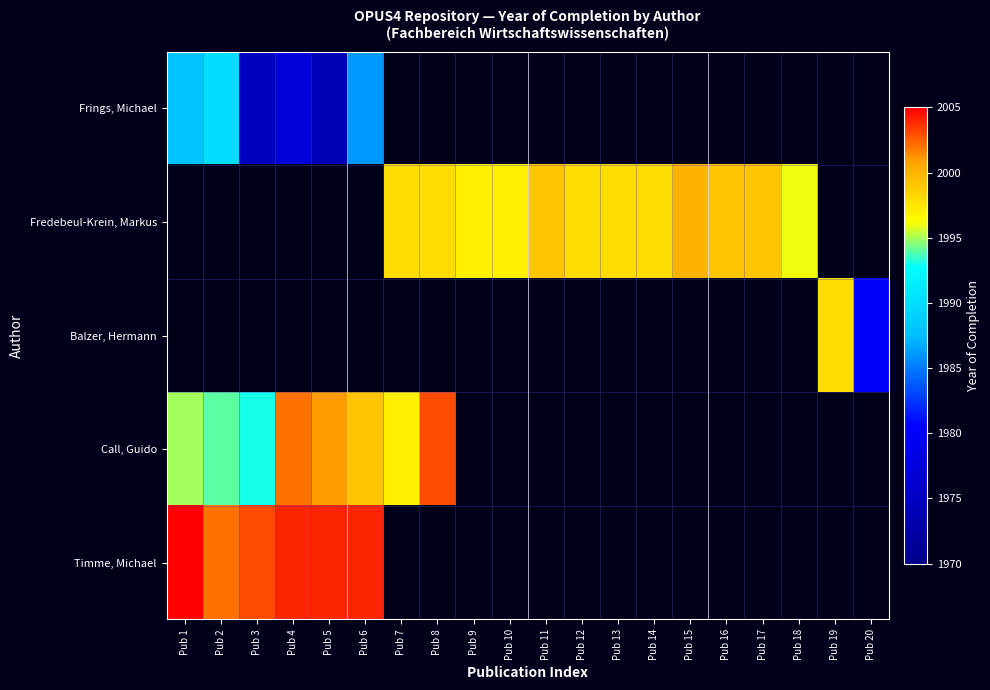

At which category does the chart reach its peak across all series?

Pub 1